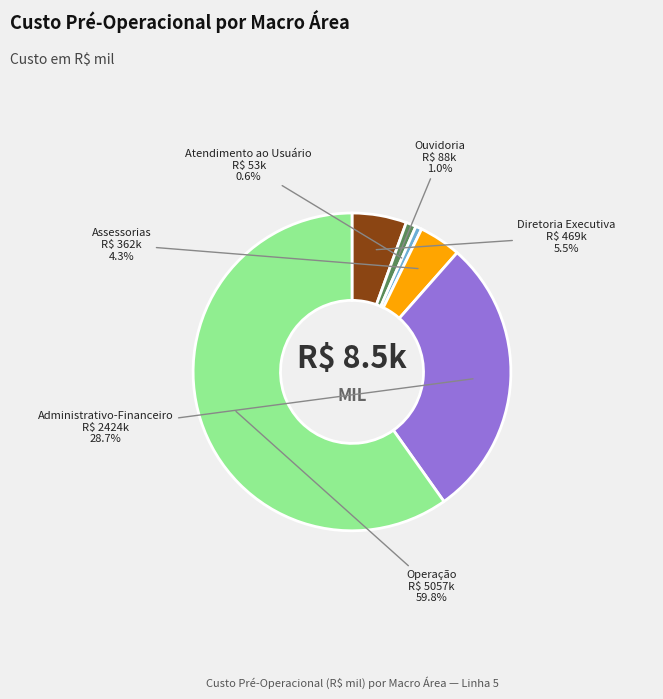

Do Atendimento ao Usuário and Assessorias together represent more than half of the pie?

No